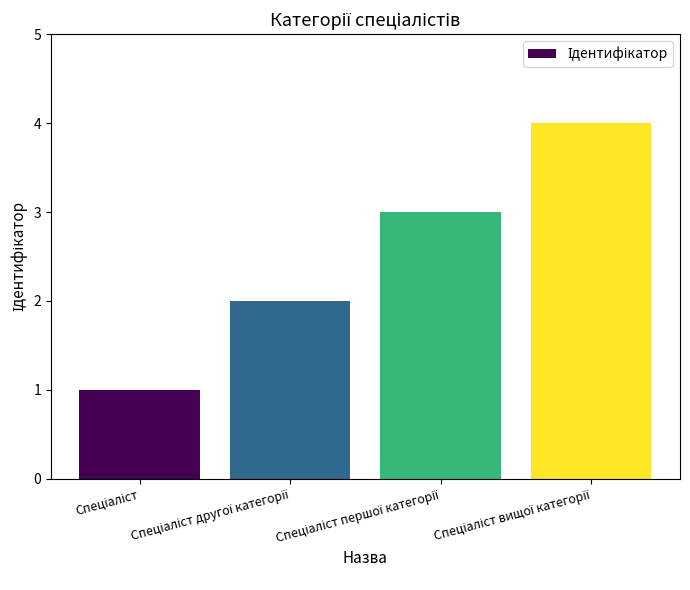

How many values are below 3?

2